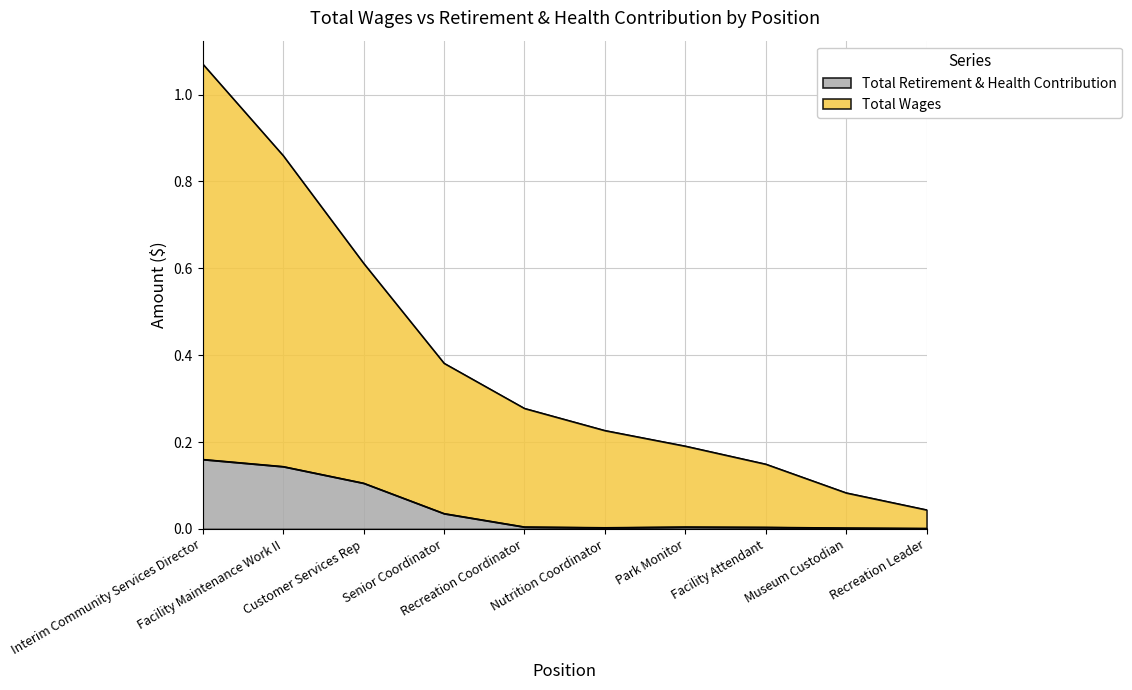

Does the chart have visible grid lines?

Yes